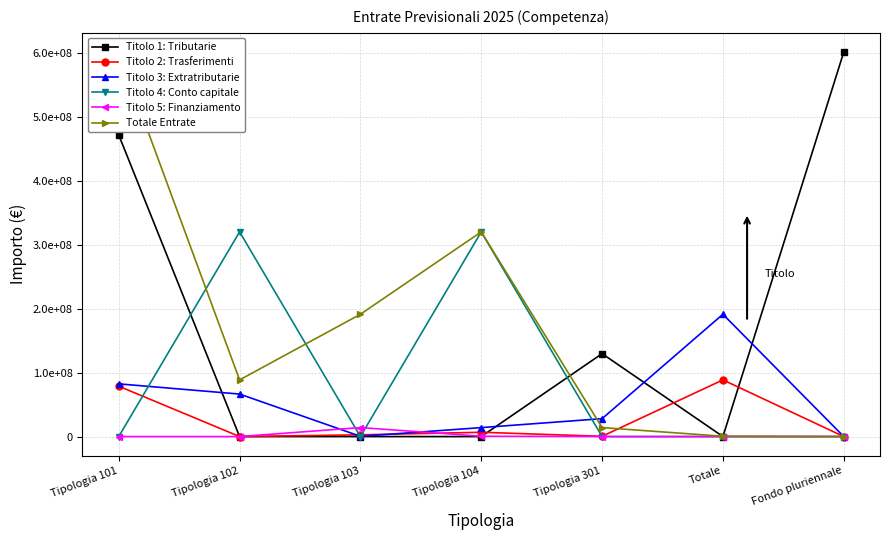

At which category does the chart reach its minimum across all series?

Tipologia 102